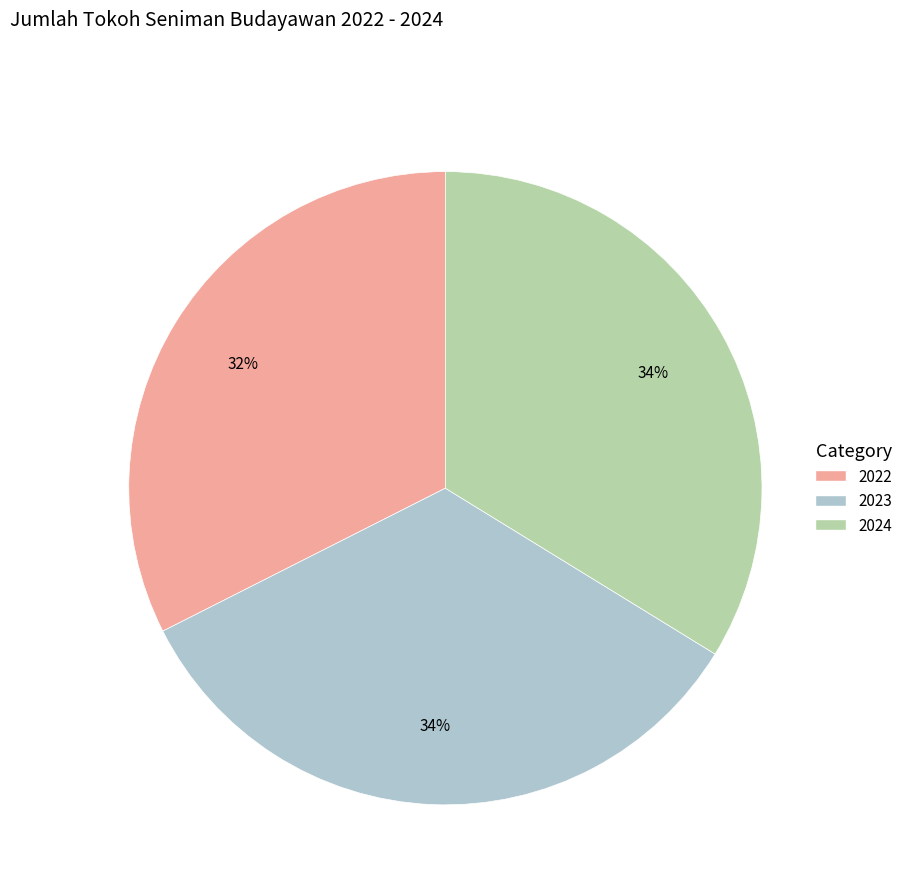

How many segments does this pie chart have?

3